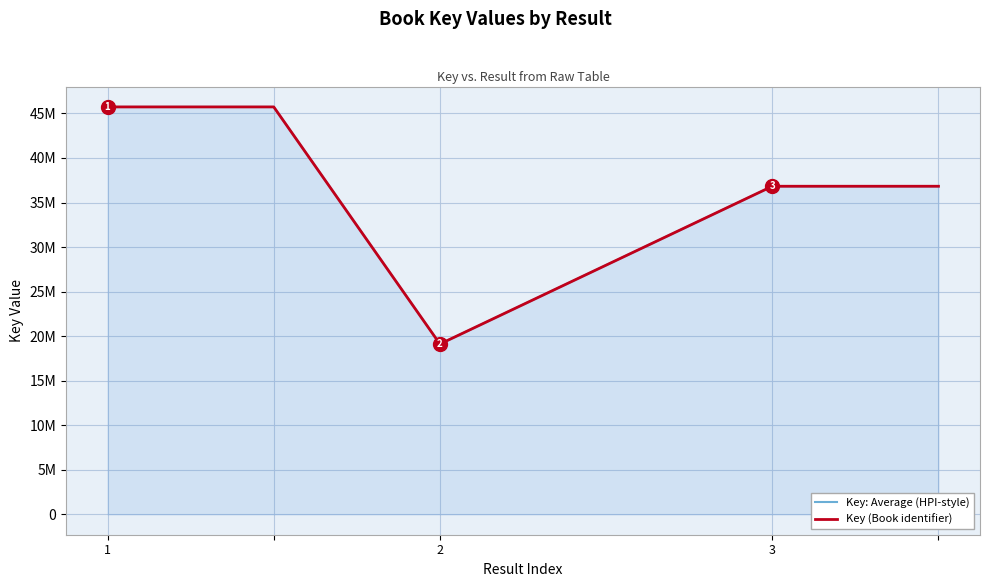

How many lines are shown in the chart?

2